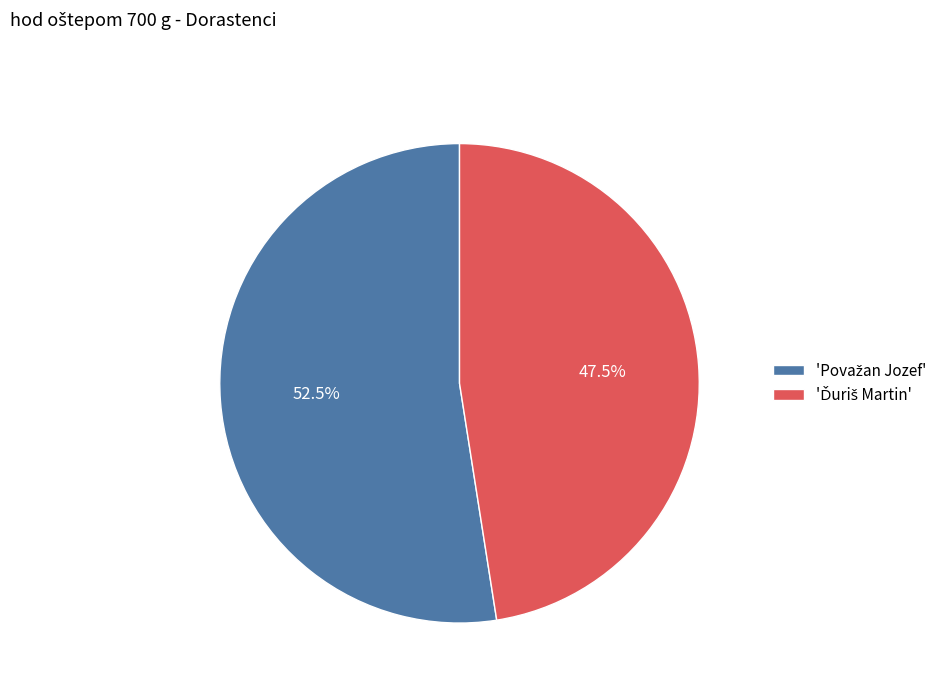

Does any single category account for the majority?

Yes